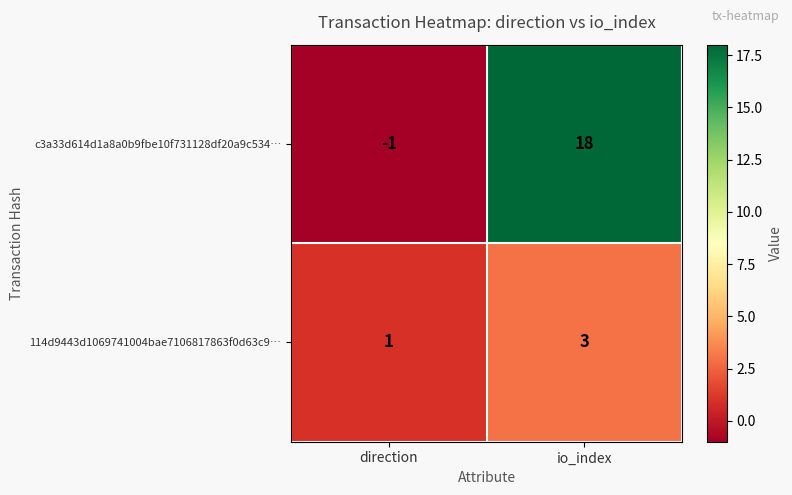

The 114d9443d1069741004bae7106817863f0d63c9… series shows 1 at direction. True or false?

True